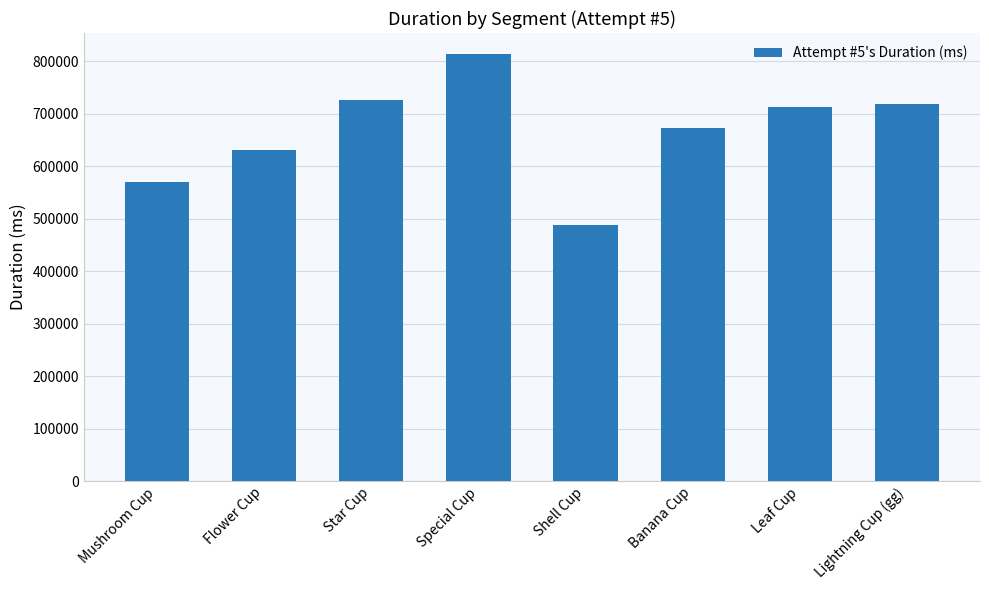

Which has a higher value, Flower Cup or Leaf Cup?

Leaf Cup